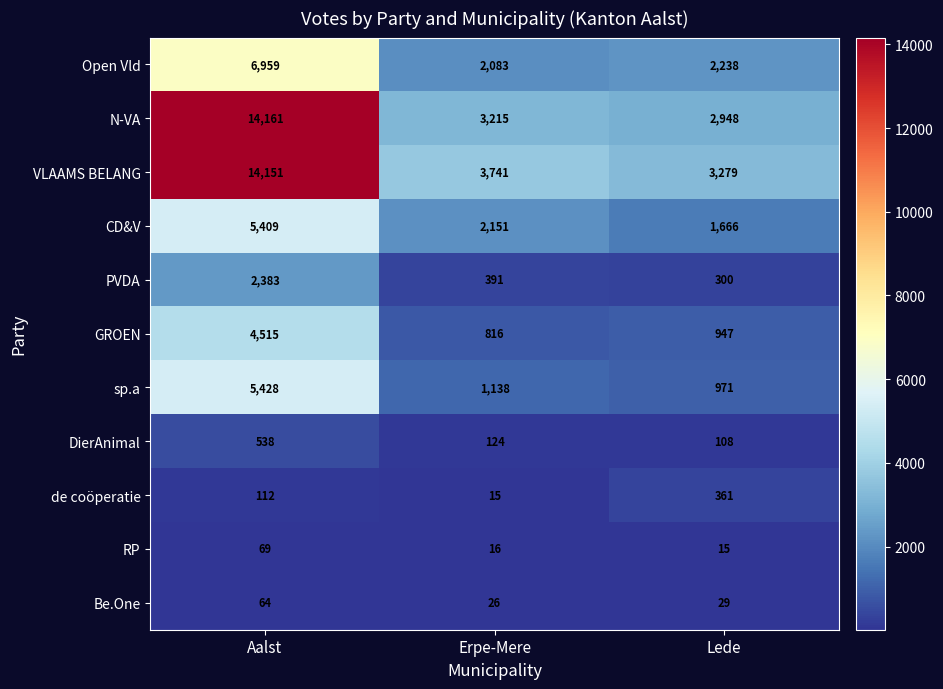

What is the sum of all DierAnimal values?

770